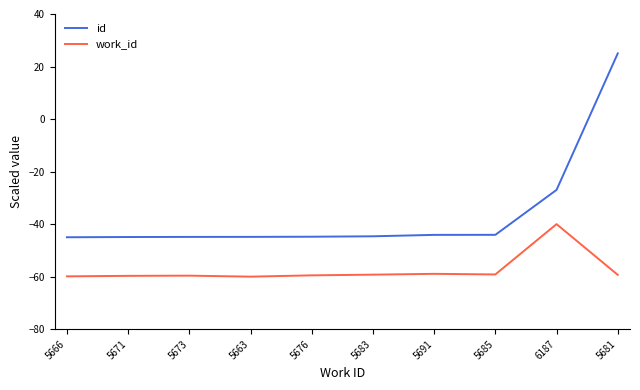

Rank the series at 5685 from highest to lowest value.

id, work_id